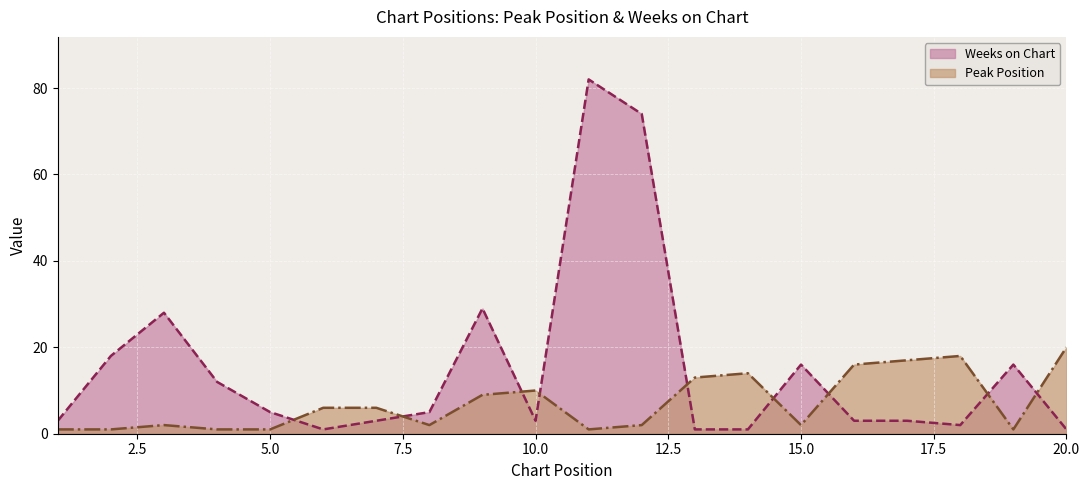

Reading right to left, extract all data points from this chart.

Peak Position: 20=20	19=1	18=18	17=17	16=16	15=2	14=14	13=13	12=2	11=1	10=10	9=9	8=2	7=6	6=6	5=1	4=1	3=2	2=1	1=1
Weeks on Chart: 20=1	19=16	18=2	17=3	16=3	15=16	14=1	13=1	12=74	11=82	10=3	9=29	8=5	7=3	6=1	5=5	4=12	3=28	2=18	1=3